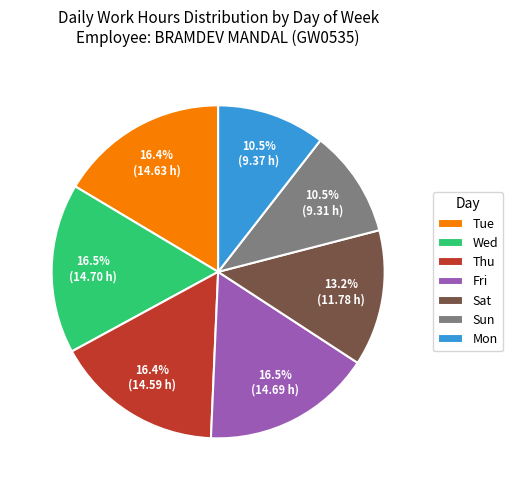

Is it true that Sat is 27% of the pie?

False